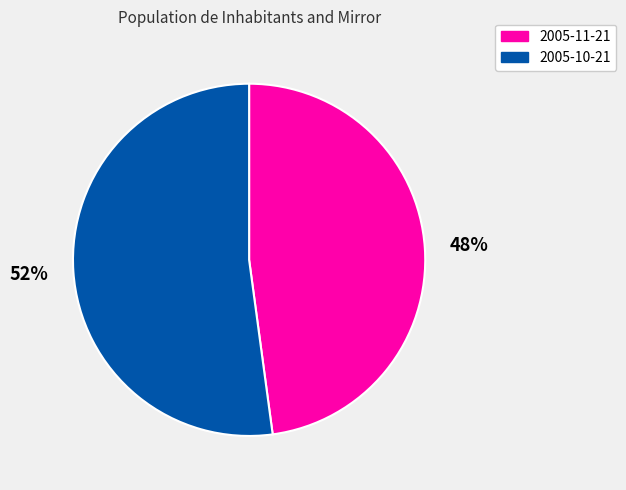

To the nearest percent, what is the difference between the 2005-11-21 and 2005-10-21 slice percentages?

4%